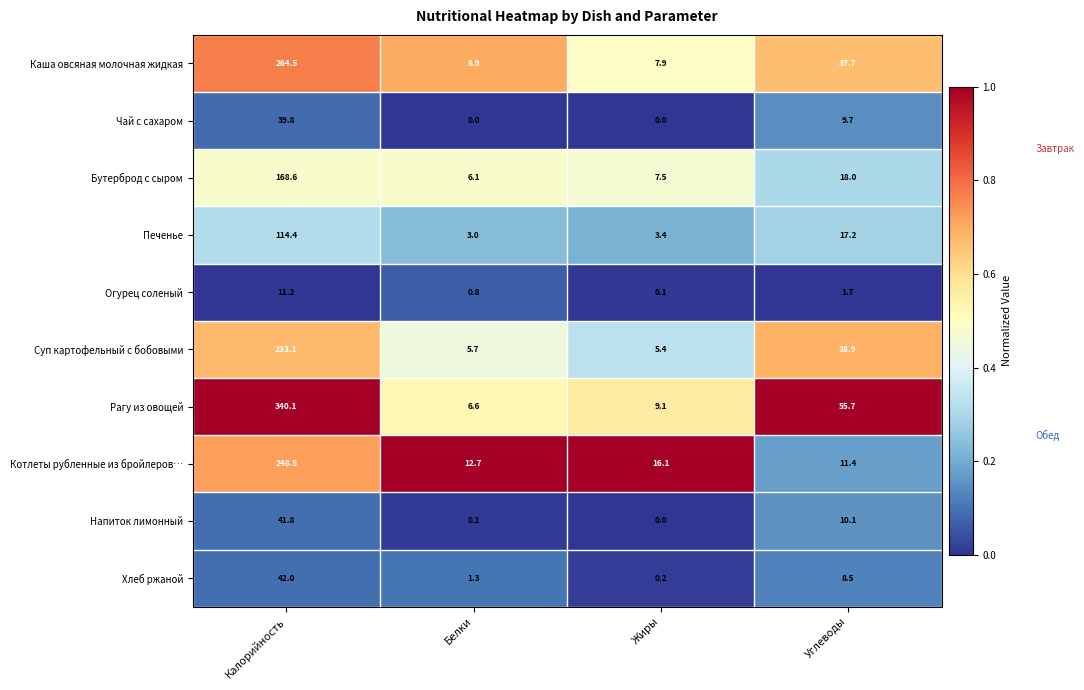

Which category has the highest value across all series?

Калорийность